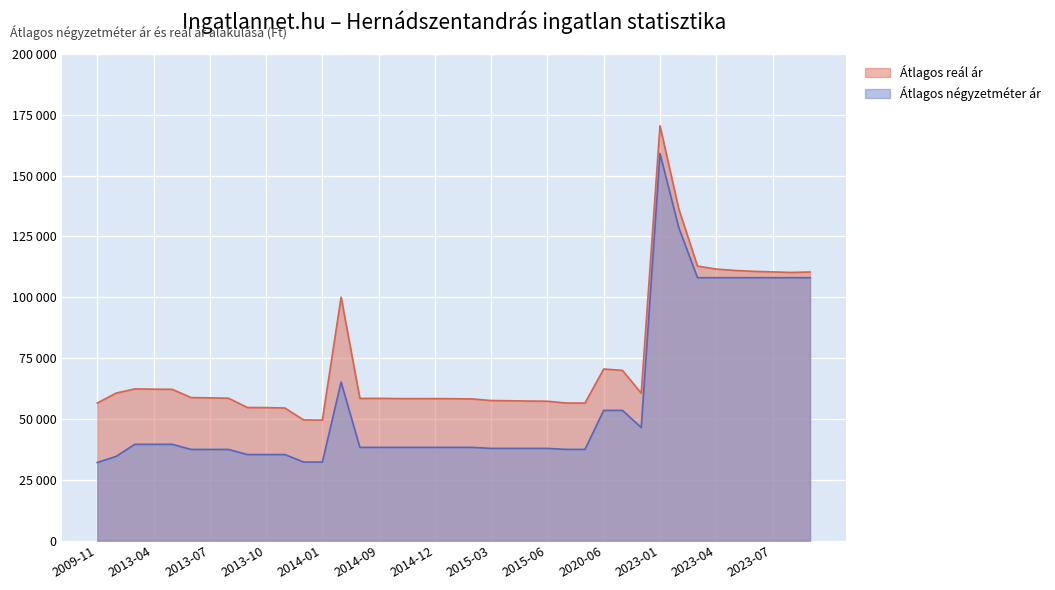

The Átlagos négyzetméter ár series shows 10026 at 2013-10. True or false?

False